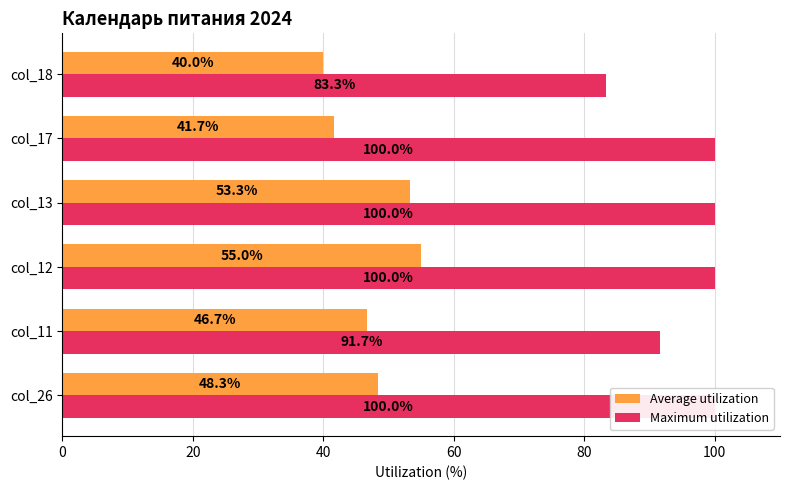

What is the minimum value for Maximum utilization?

83.3